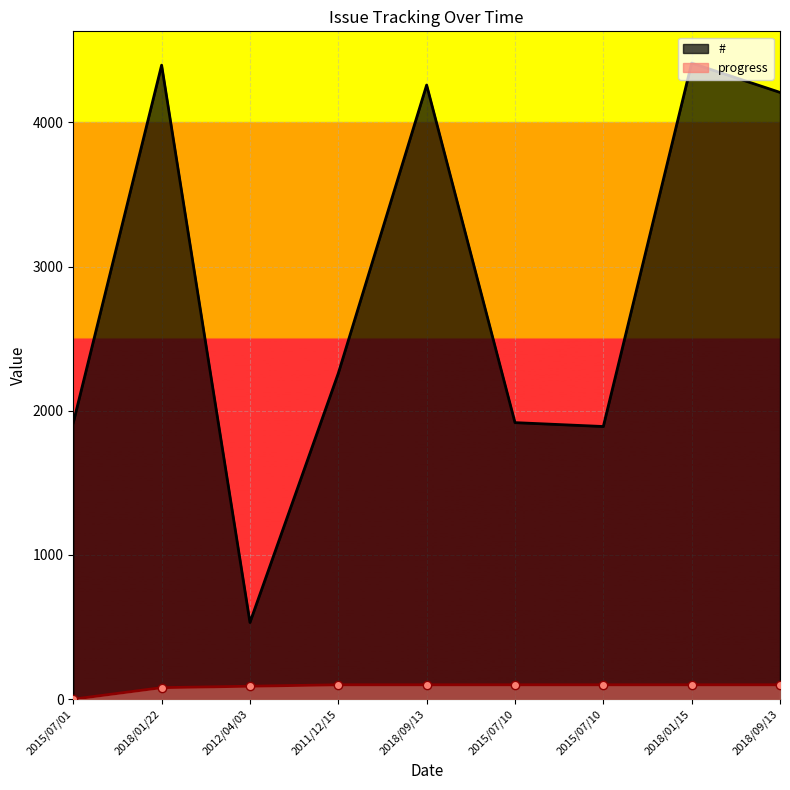

Is the value of progress at 2011/12/15 greater than the value of # at 2015/07/10?

No